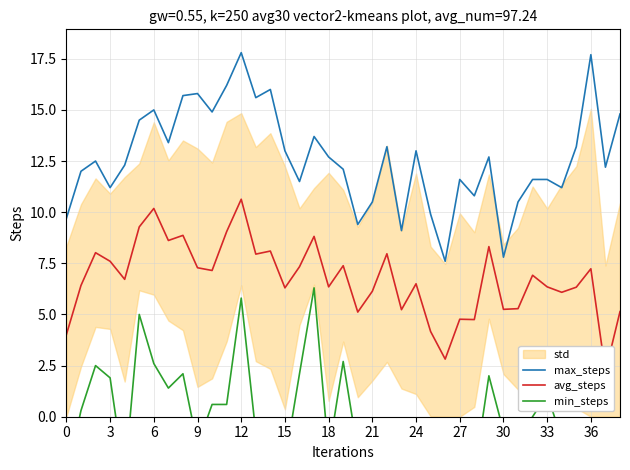

Reading left to right, transcribe all the data shown in this chart.

max_steps: 9.7	12.0	12.5	11.2	12.3	14.5	15.0	13.4	15.7	15.8	14.9	16.2	17.8	15.6	16.0	13.0	11.5	13.7	12.7	12.1	9.4	10.5	13.2	9.1	13.0	9.9	7.6	11.6	10.8	12.7	7.8	10.5	11.6	11.6	11.2	13.2	17.7	12.2	14.8
avg_steps: 4.0	6.4	8.0	7.6	6.7	9.3	10.2	8.6	8.9	7.3	7.2	9.1	10.6	8.0	8.1	6.3	7.3	8.8	6.4	7.4	5.1	6.1	8.0	5.2	6.5	4.2	2.8	4.8	4.7	8.3	5.2	5.3	6.9	6.4	6.1	6.3	7.2	2.2	5.1
min_steps: -3.0	0.3	2.5	1.9	-3.0	5.0	2.6	1.4	2.1	-1.4	0.6	0.6	5.8	-0.8	-1.9	-2.2	2.1	6.3	-1.8	2.7	-1.7	-1.9	-2.7	-1.0	-4.2	-1.7	-4.1	-1.5	-2.8	2.0	-0.7	-1.0	-0.0	1.1	-1.1	-3.4	-5.0	-4.2	-0.6